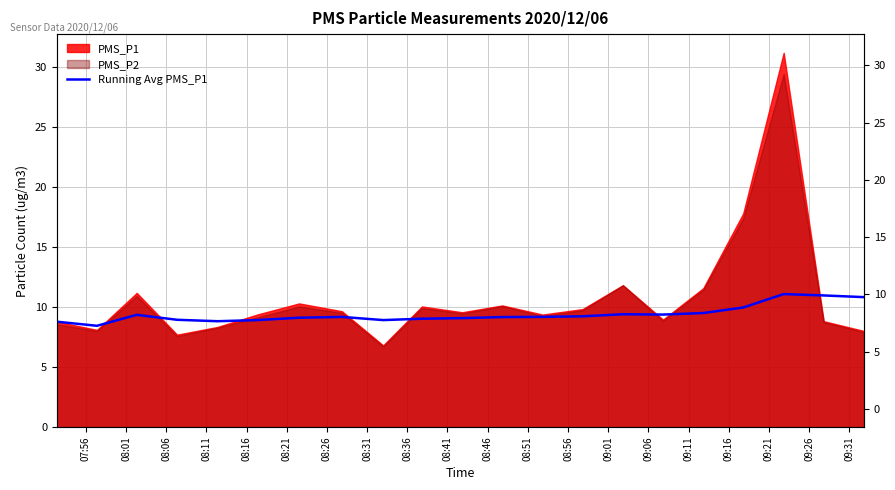

Count the number of categories in the chart.

21